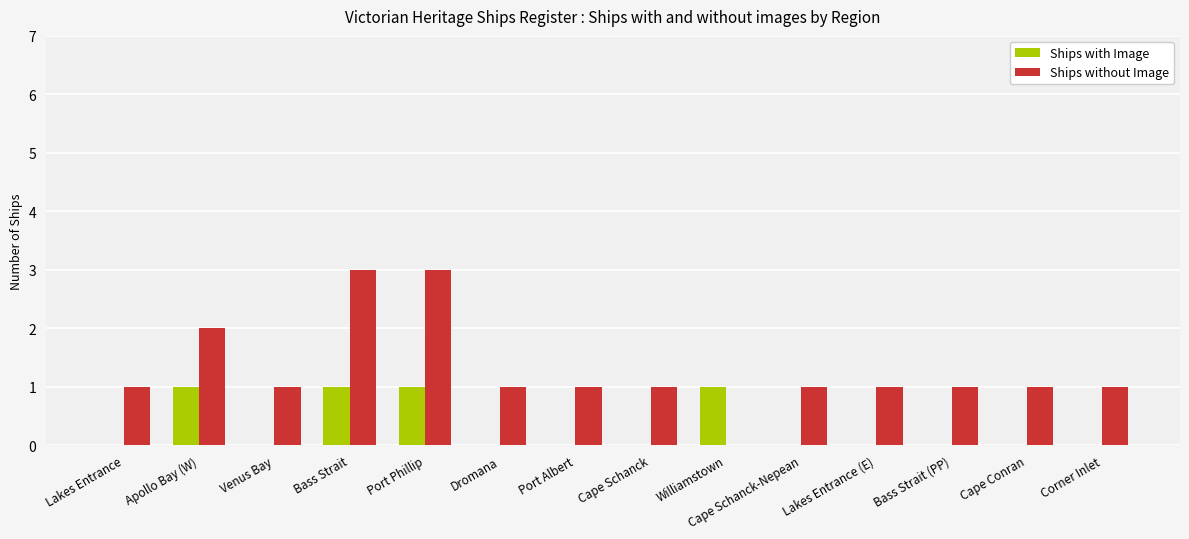

Is it true that Ships with Image equals 0 at Venus Bay?

True